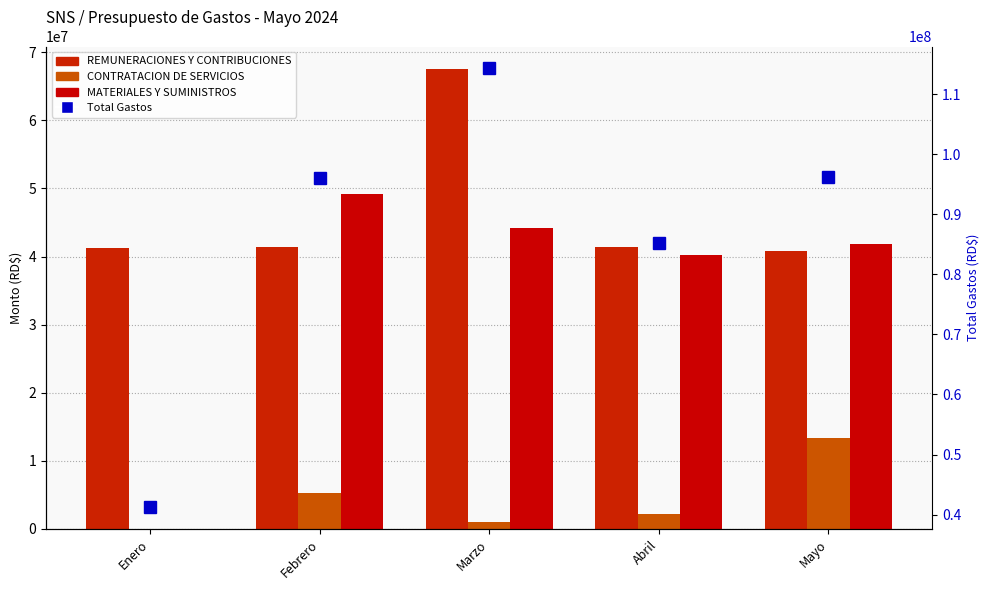

What position from the right is Marzo?

3